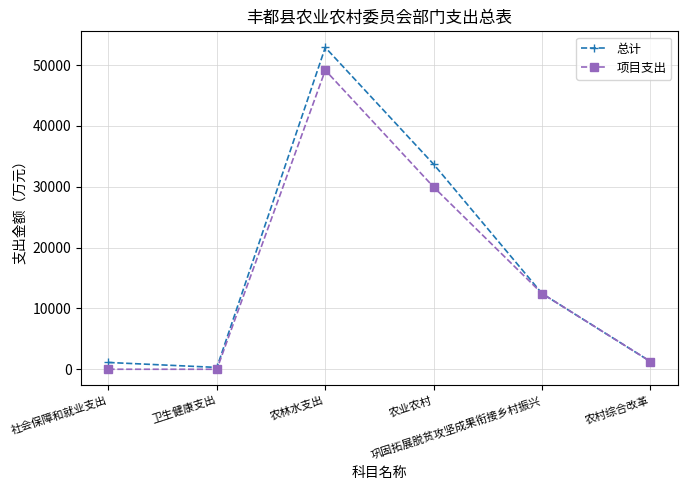

At which category is the sum across all series the highest?

农林水支出